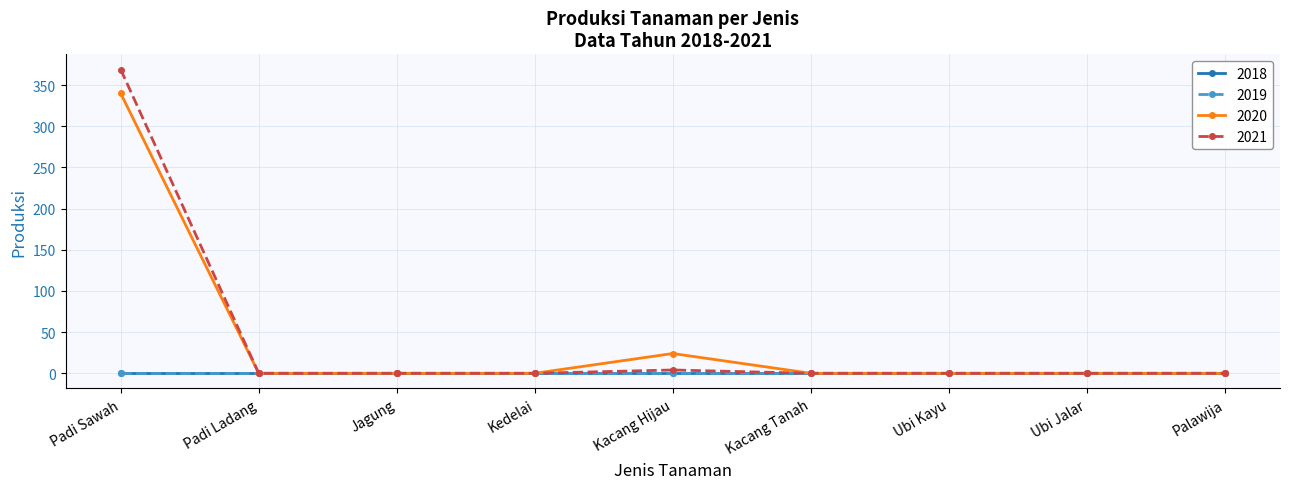

Is the value of 2021 at Kacang Hijau greater than the value of 2020 at Padi Sawah?

No